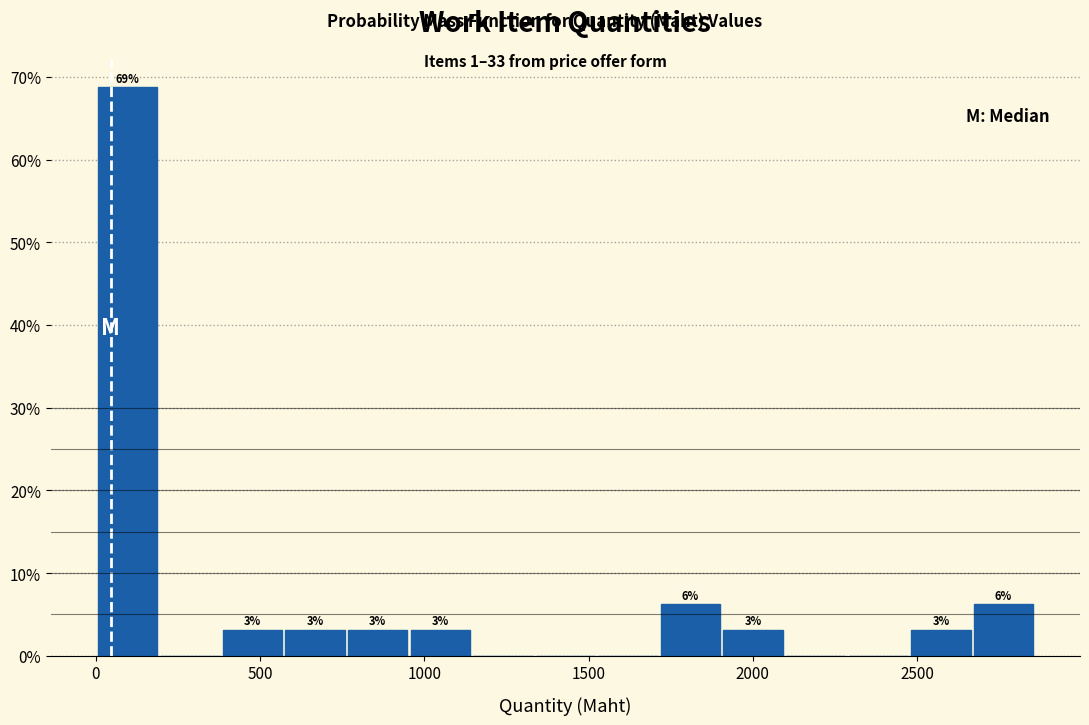

Around what value on the x-axis is the tallest bar? Give the approximate position of its centre, as read against the axis.

100